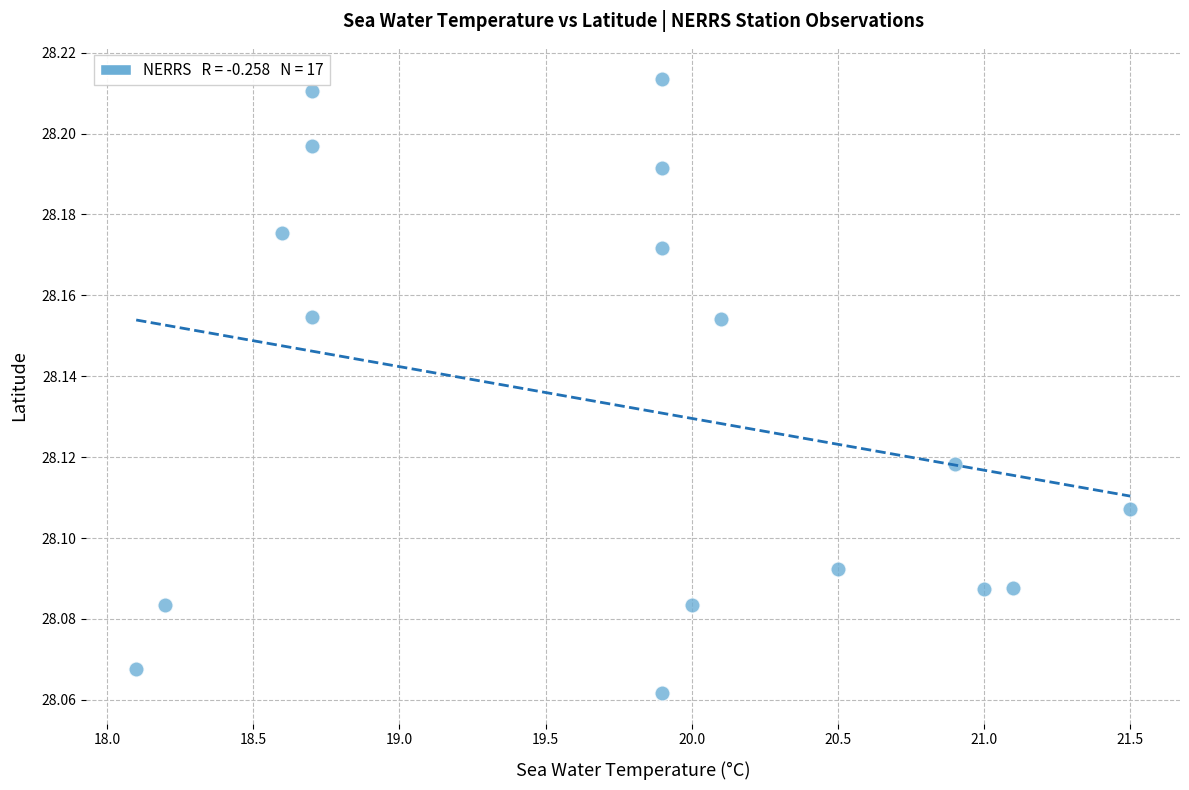

What is the range of X values (max minus min)?

3.4